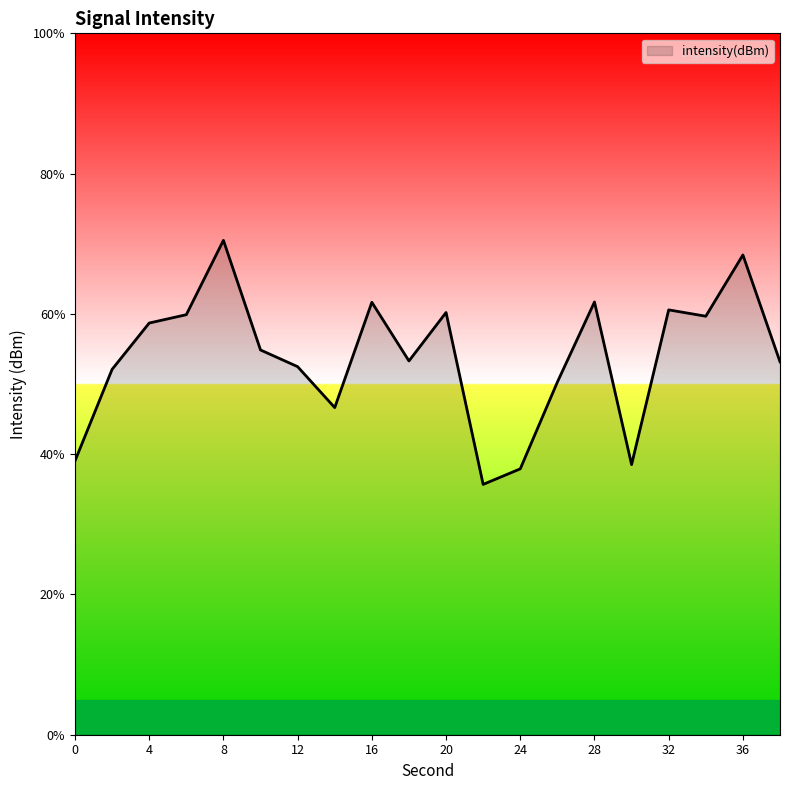

What is the difference between the maximum and minimum values?

34.8